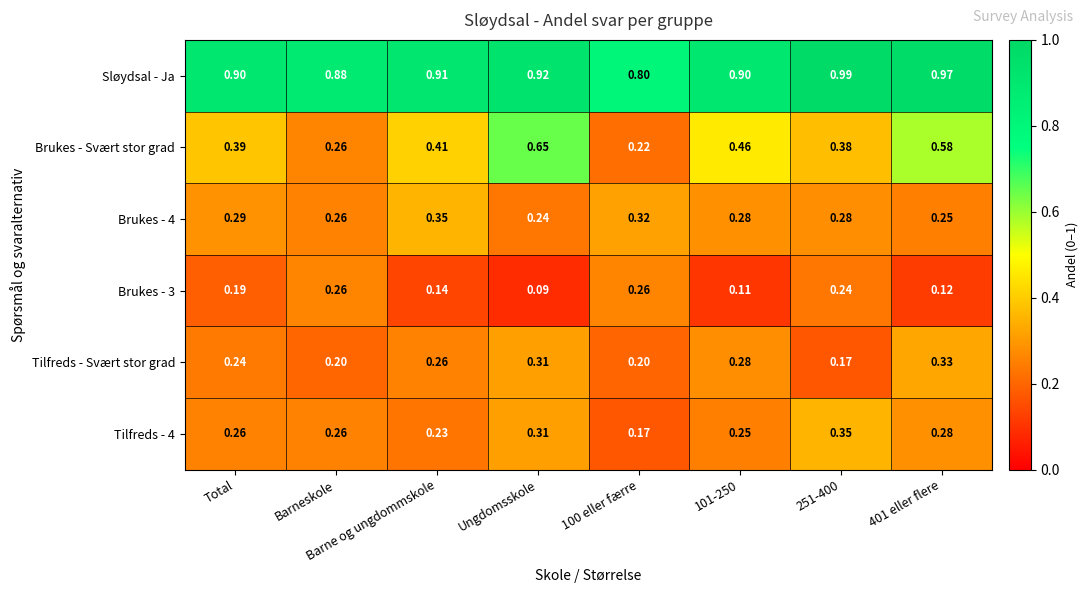

Is the value of Tilfreds - Svært stor grad at Ungdomsskole greater than the value of Tilfreds - 4 at 251-400?

No